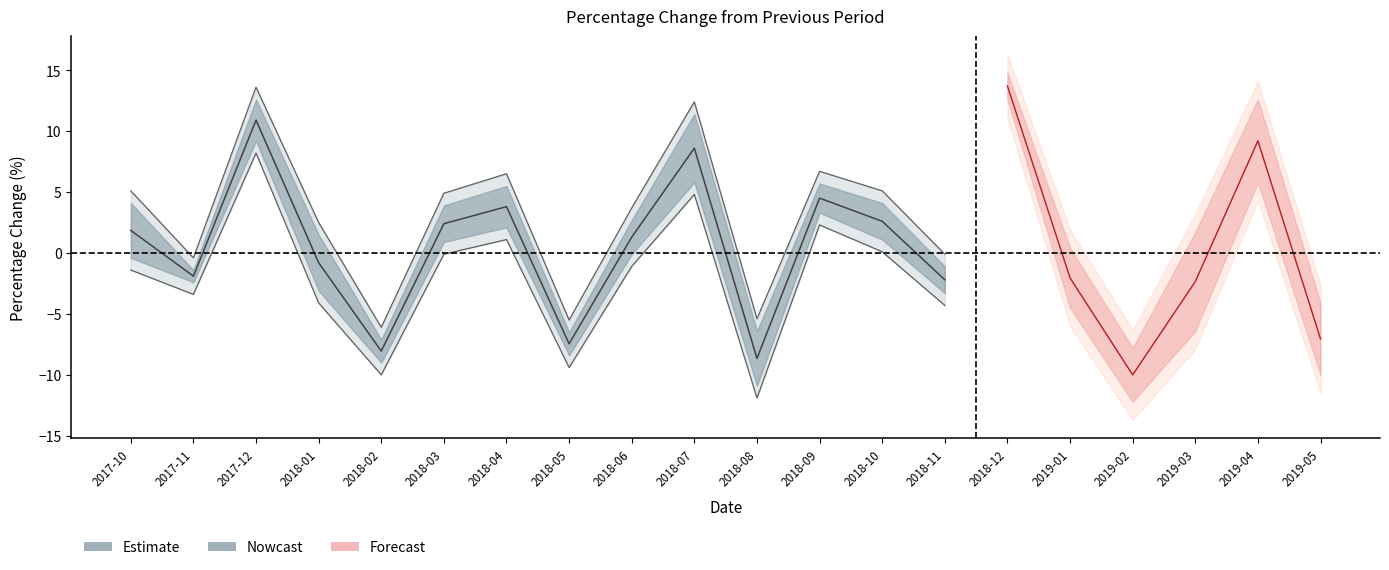

Is this an area chart (filled region under the line)?

No